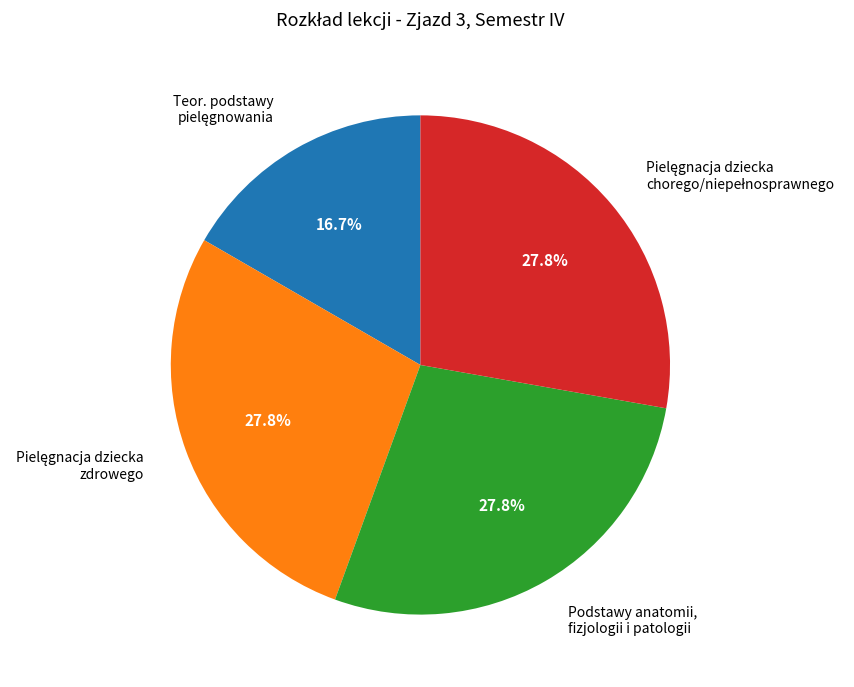

Is there a majority slice in this chart?

No